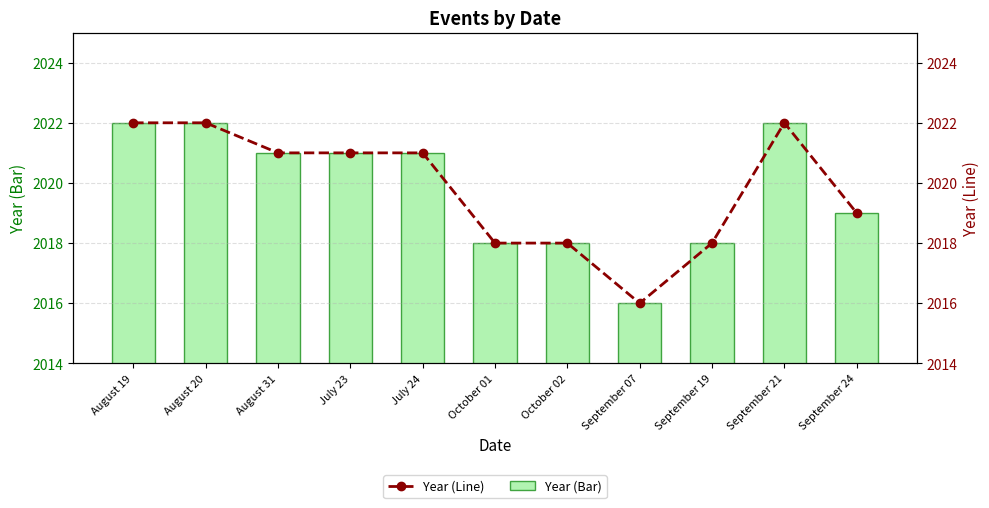

At which label is Year (Line) closest to 2019?

September 24